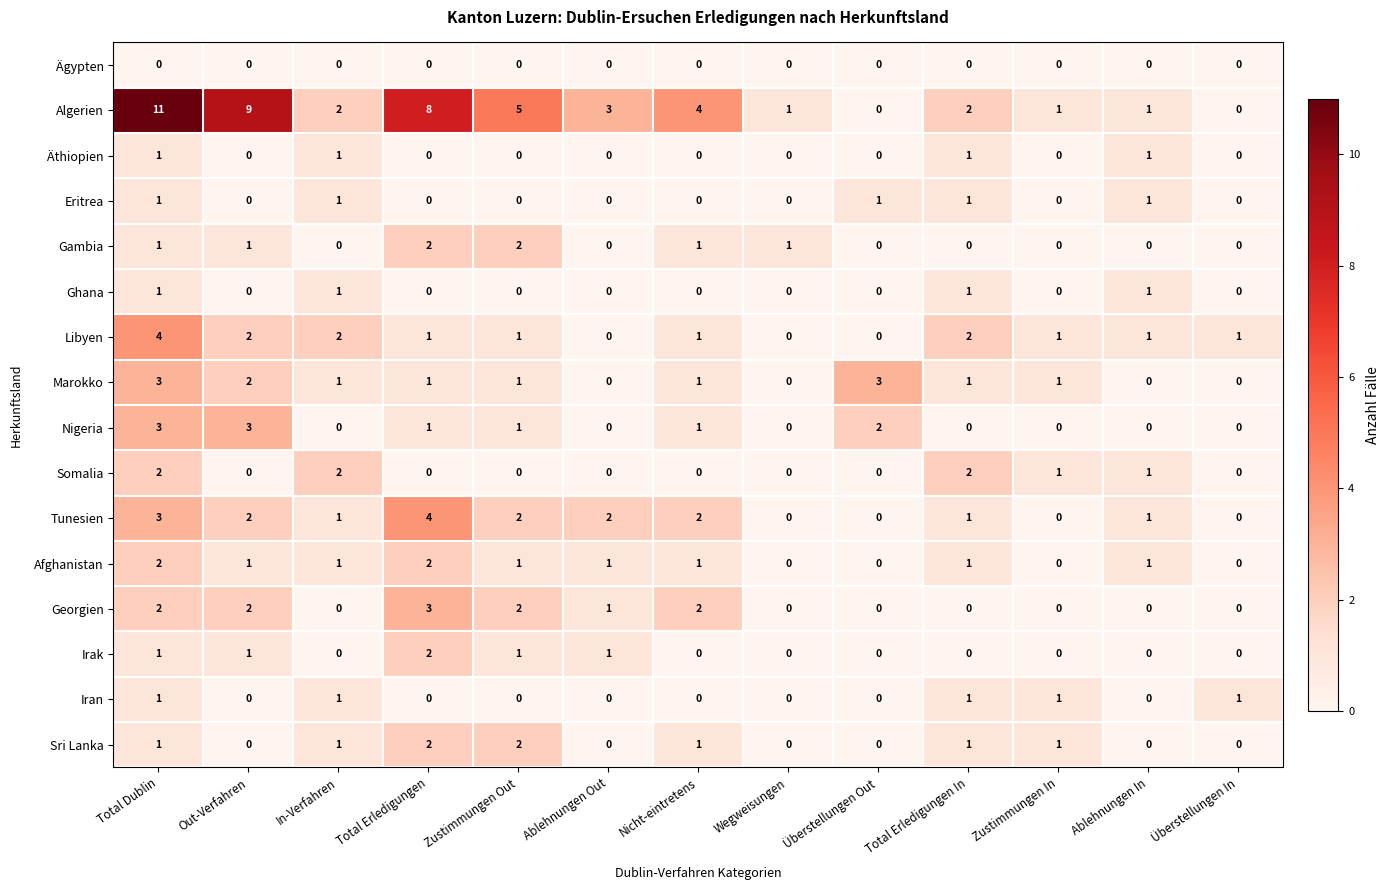

Which series has the largest range (max minus min)?

Algerien